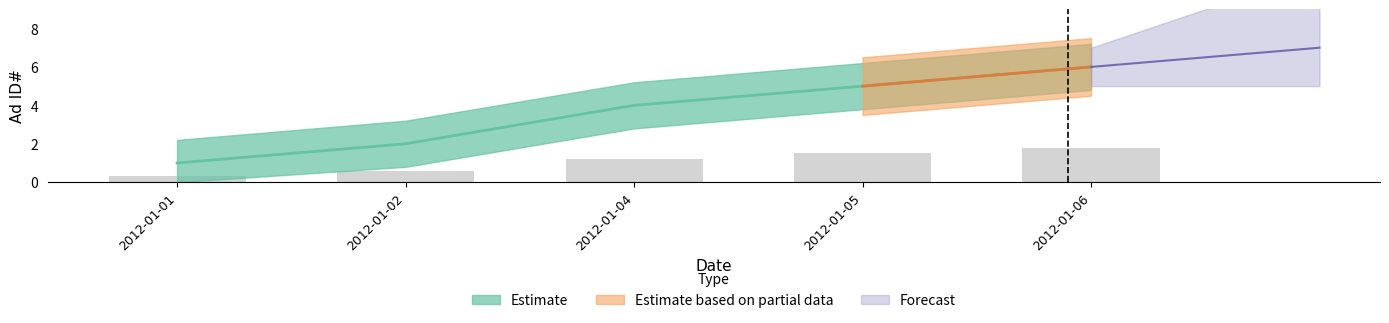

Does the chart contain stacked bars?

No